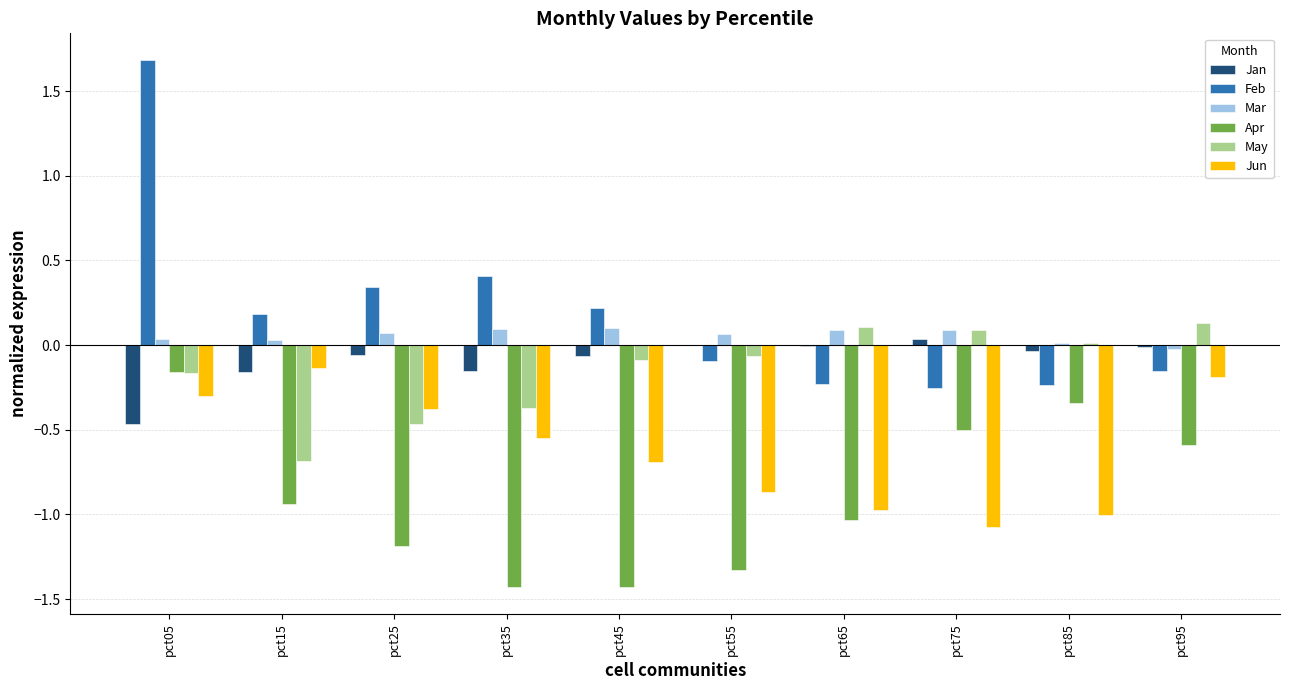

What is the approximate value of Feb at pct45?

0.2